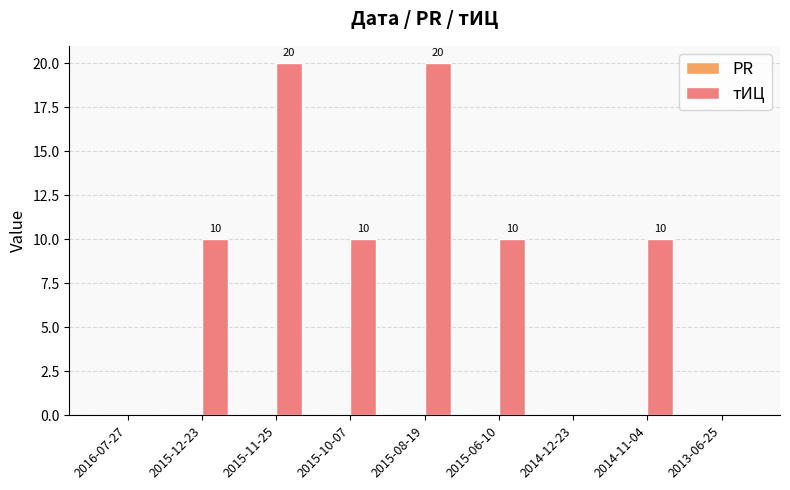

The value at 2015-11-25 is 35. True or false?

False